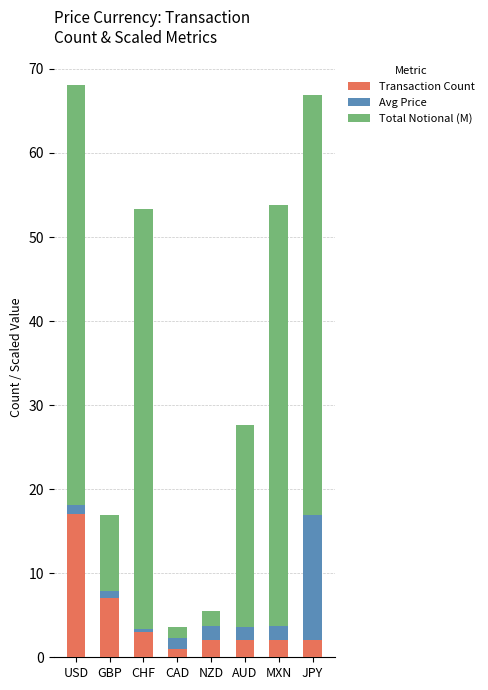

Read the Transaction Count value at MXN.

2.0